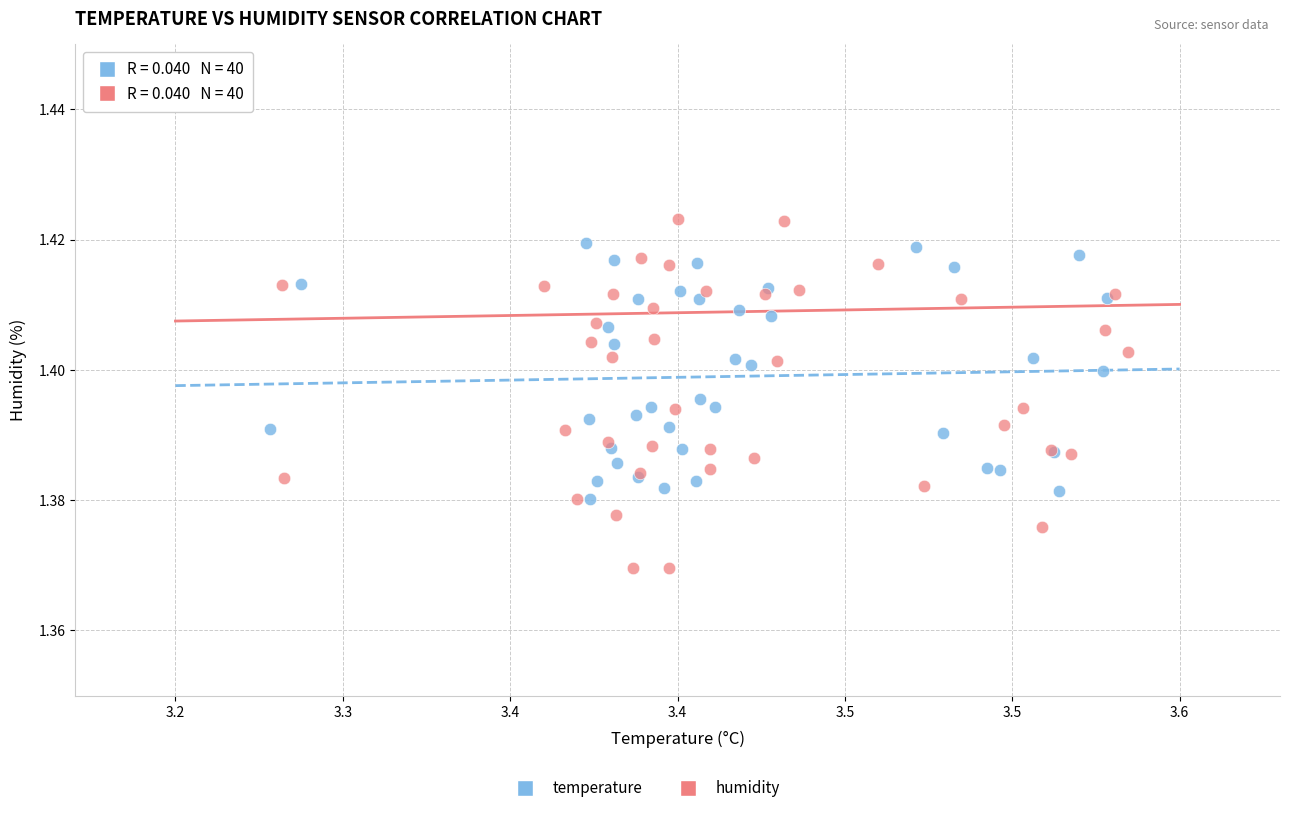

Which series has the largest Y range (max minus min)?

humidity